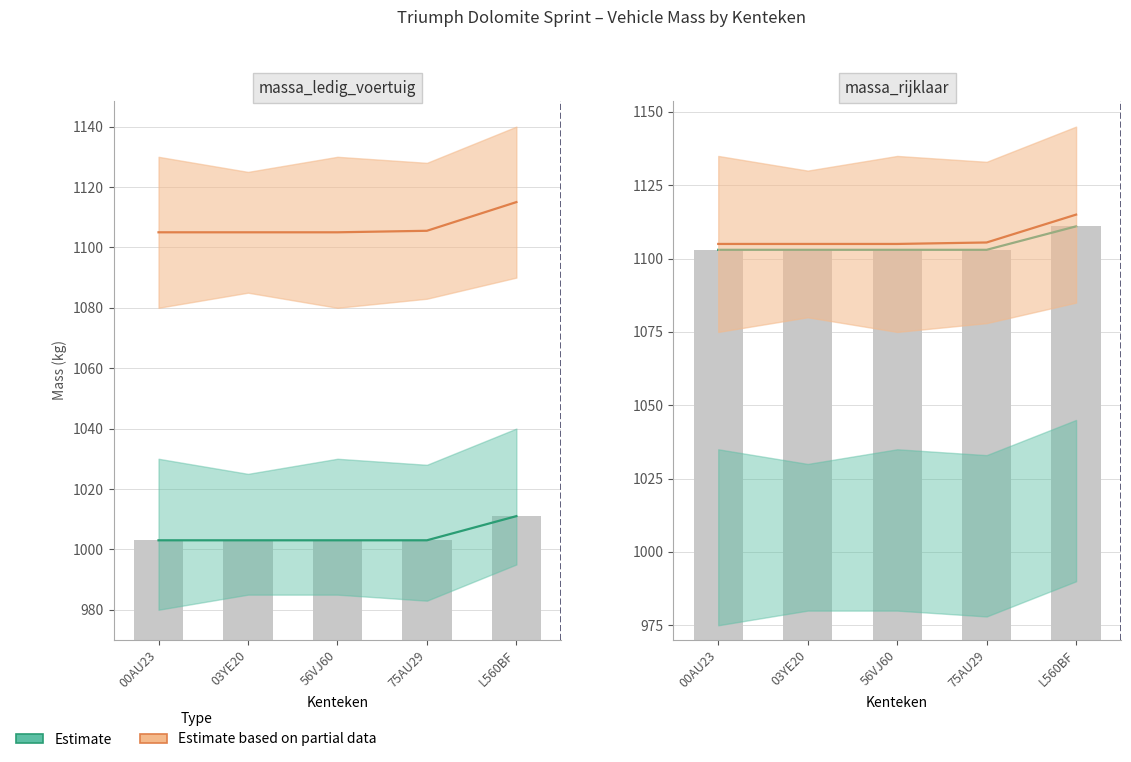

Between 03YE20 and 75AU29, which is larger?

03YE20